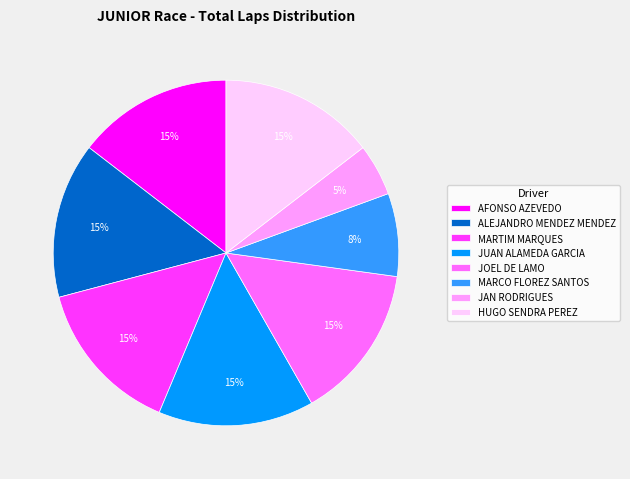

To the nearest percent, what percentage of the pie is ALEJANDRO MENDEZ MENDEZ?

15%